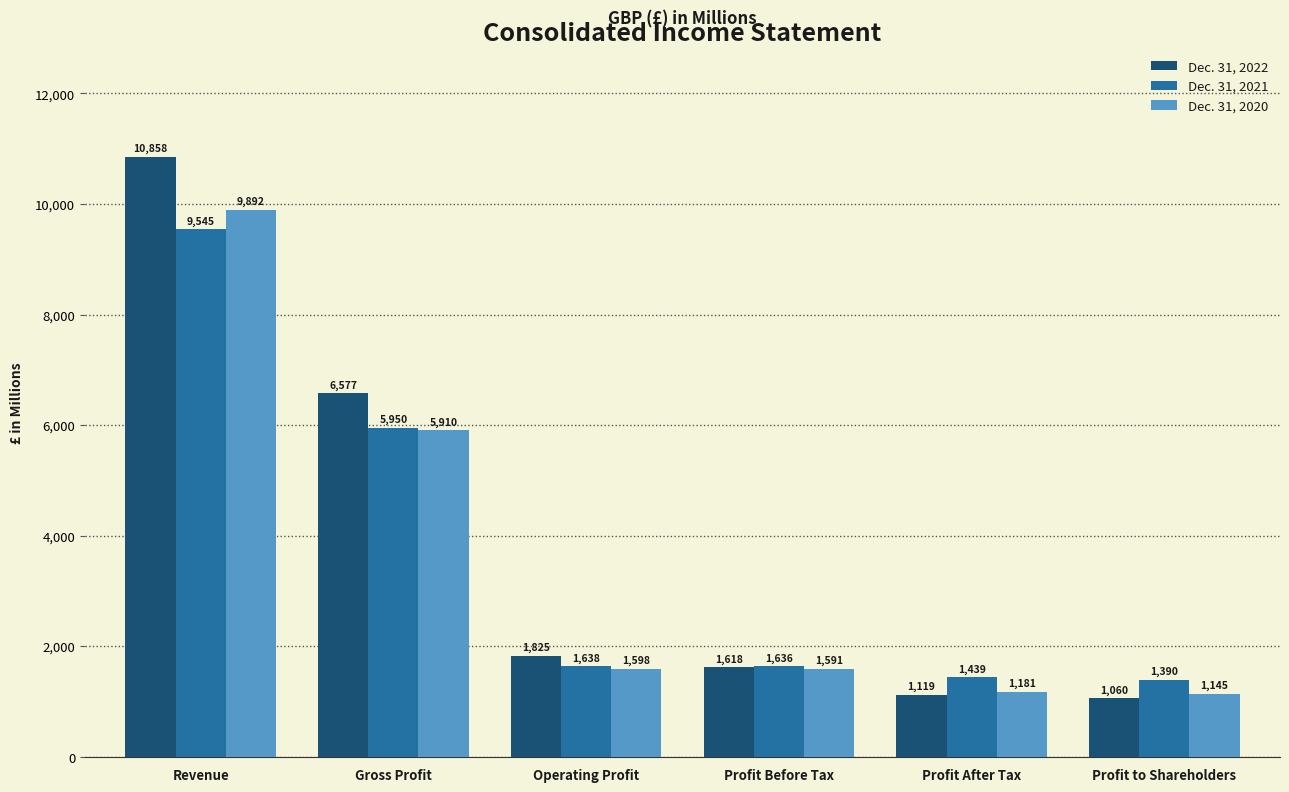

Reading right to left, what are all the values shown in this chart?

Dec. 31, 2022: 1060	1119	1618	1825	6577	10858
Dec. 31, 2021: 1390	1439	1636	1638	5950	9545
Dec. 31, 2020: 1145	1181	1591	1598	5910	9892